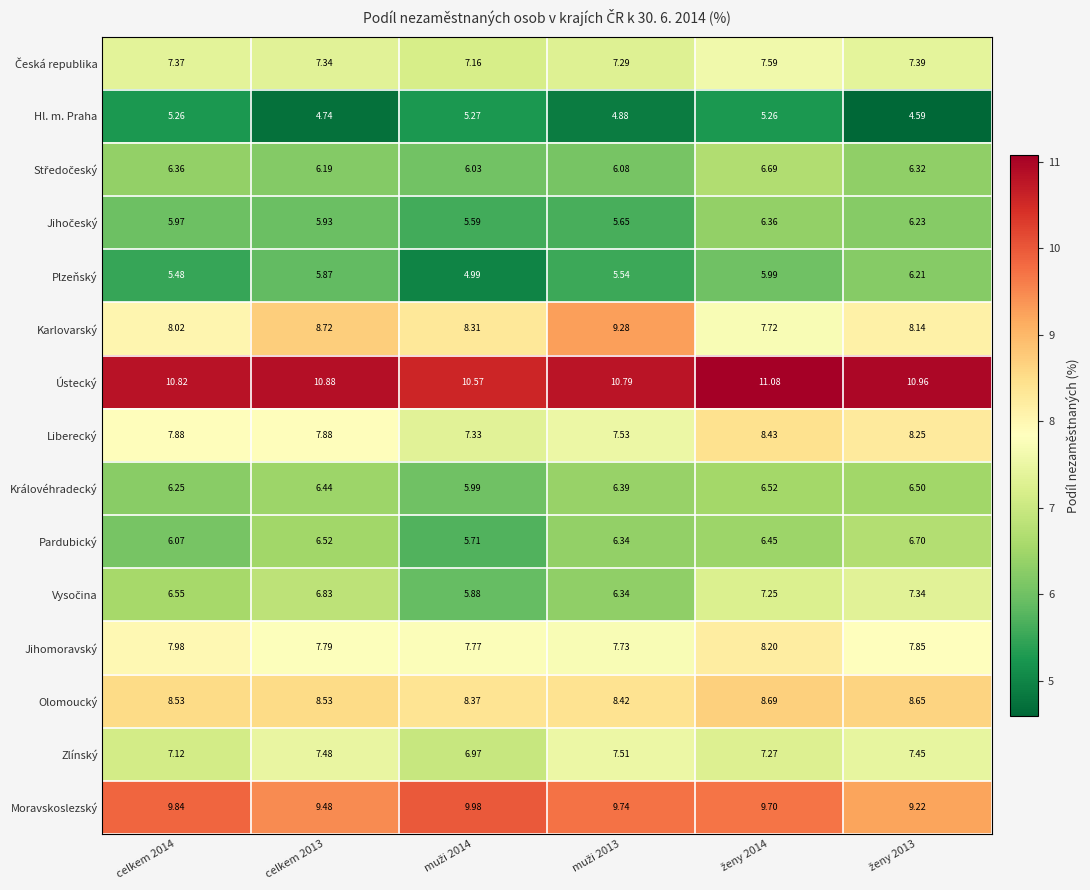

Which series has the largest range (max minus min)?

Karlovarský